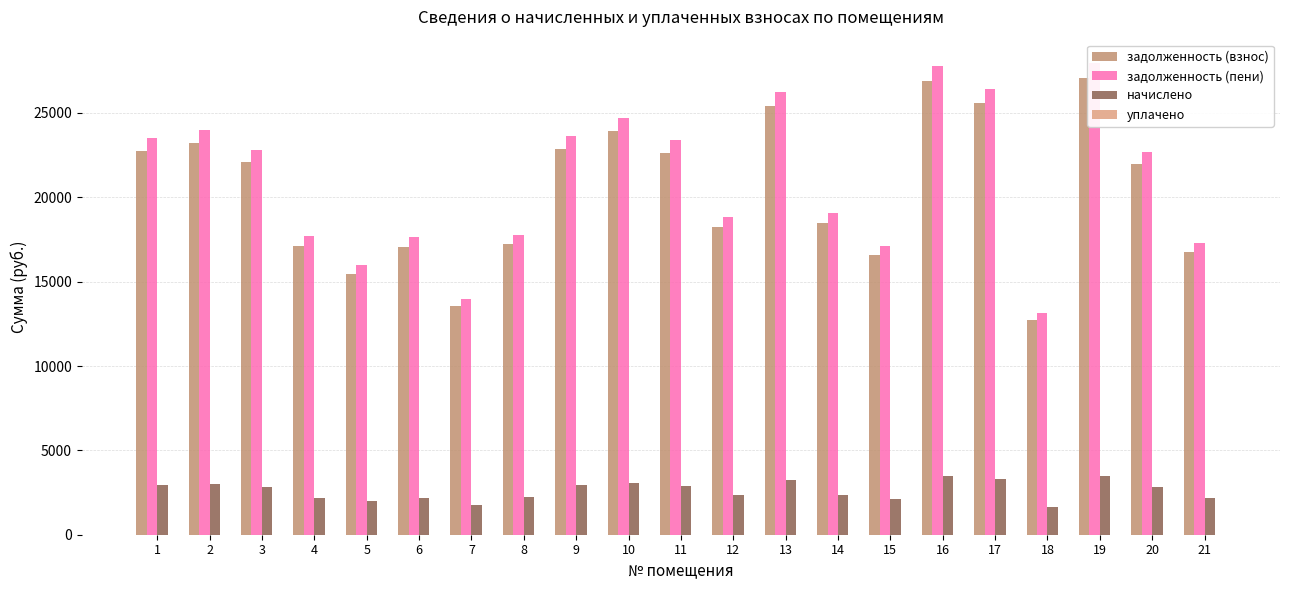

What is the sum of all начислено values?

55036.9